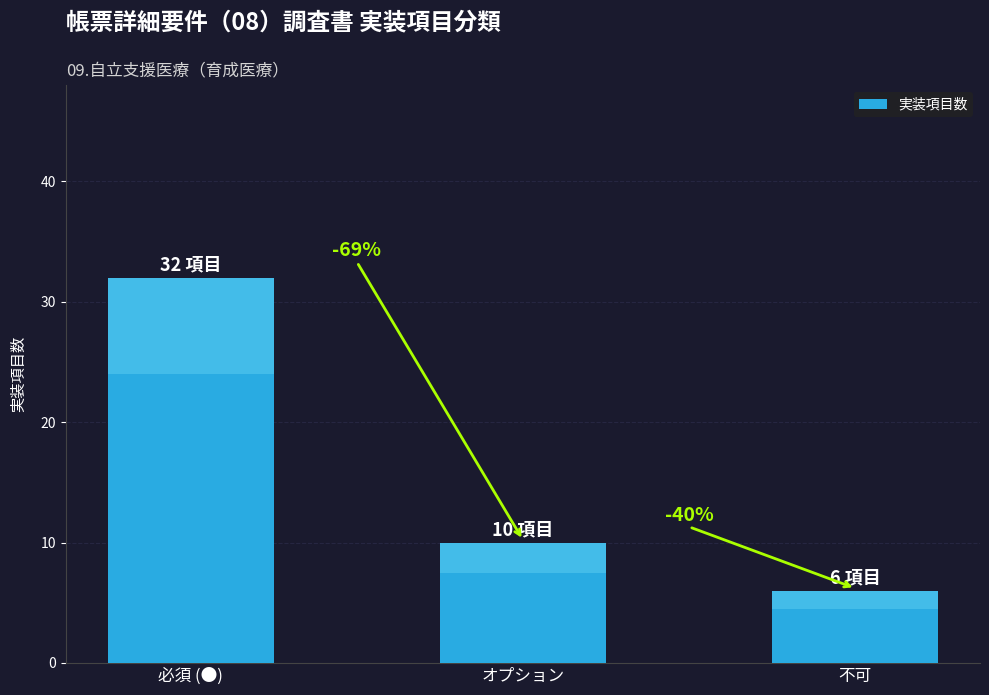

What is the average value?

16